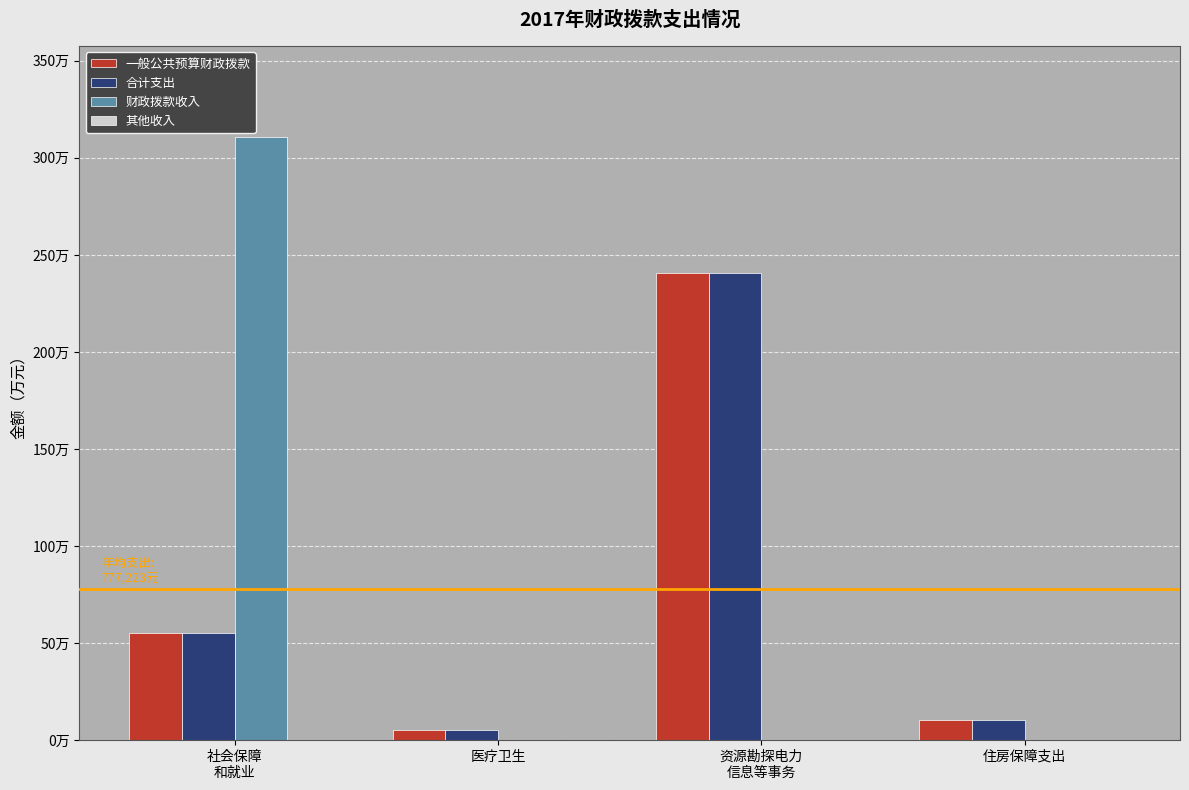

Are the bars horizontal?

No